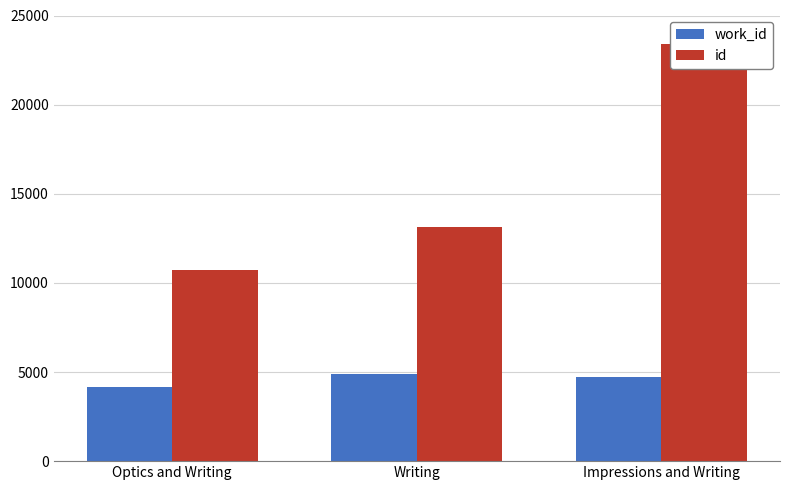

Does the chart contain stacked bars?

No